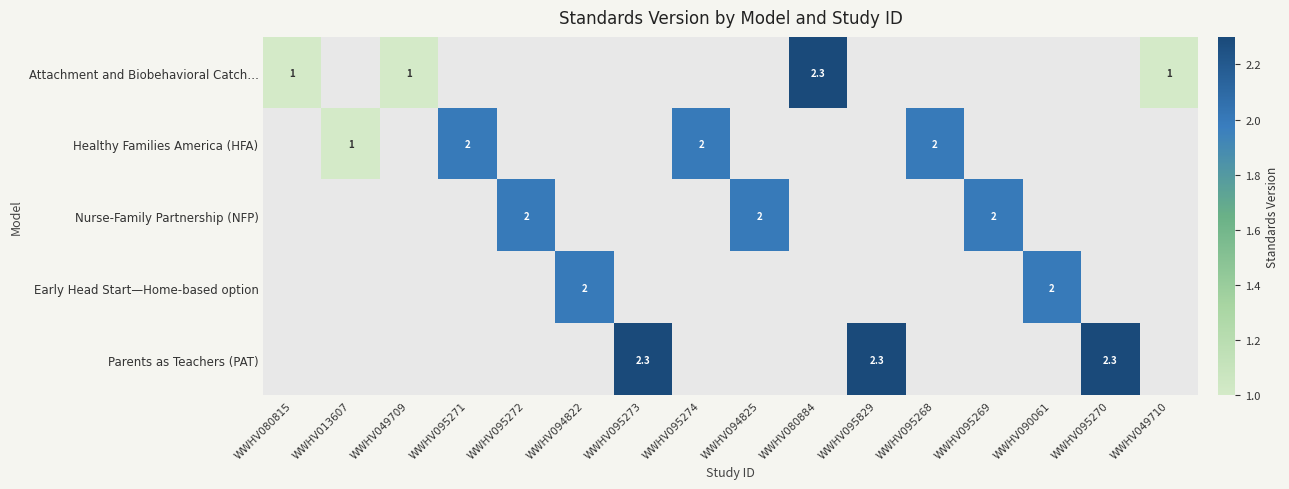

Is it true that Parents as Teachers (PAT) equals 3.8 at WWHV095273?

False